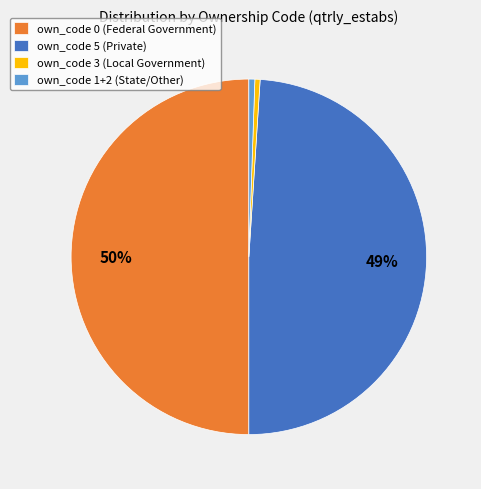

Is it true that own_code 0 (Federal Government) is 44% of the pie?

False